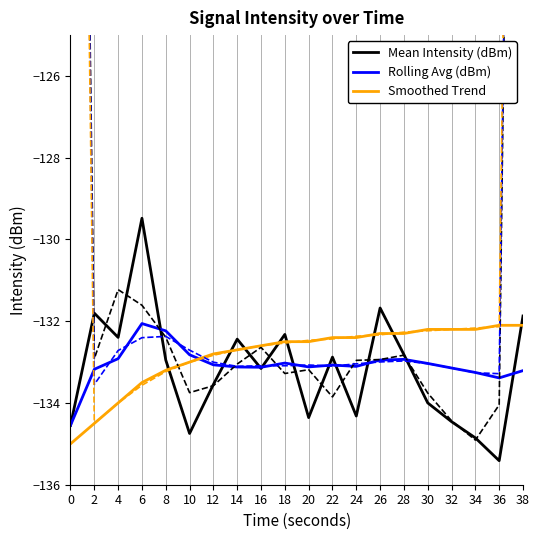

Is it true that Mean Intensity (dBm) equals -206.3 at 8?

False